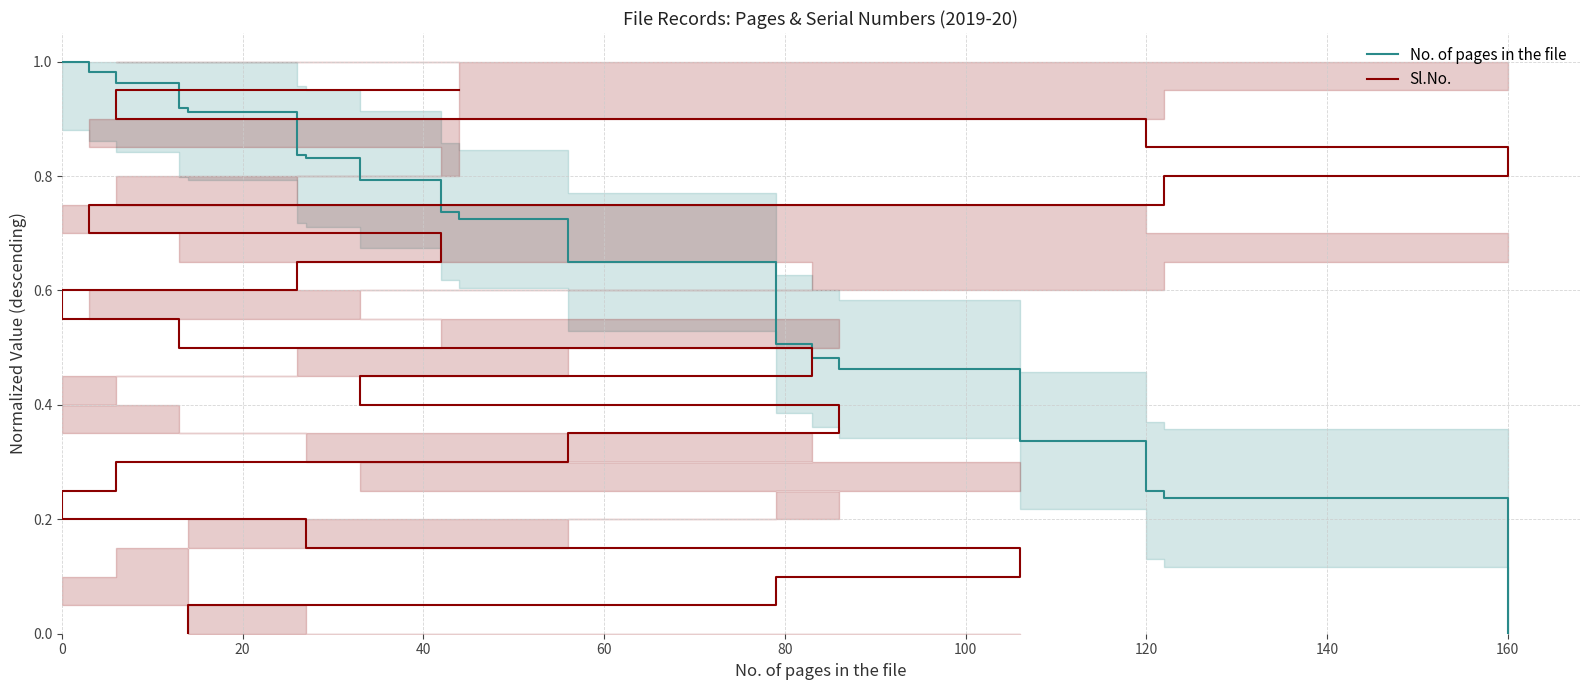

Which has a higher value, 140 or 40?

40